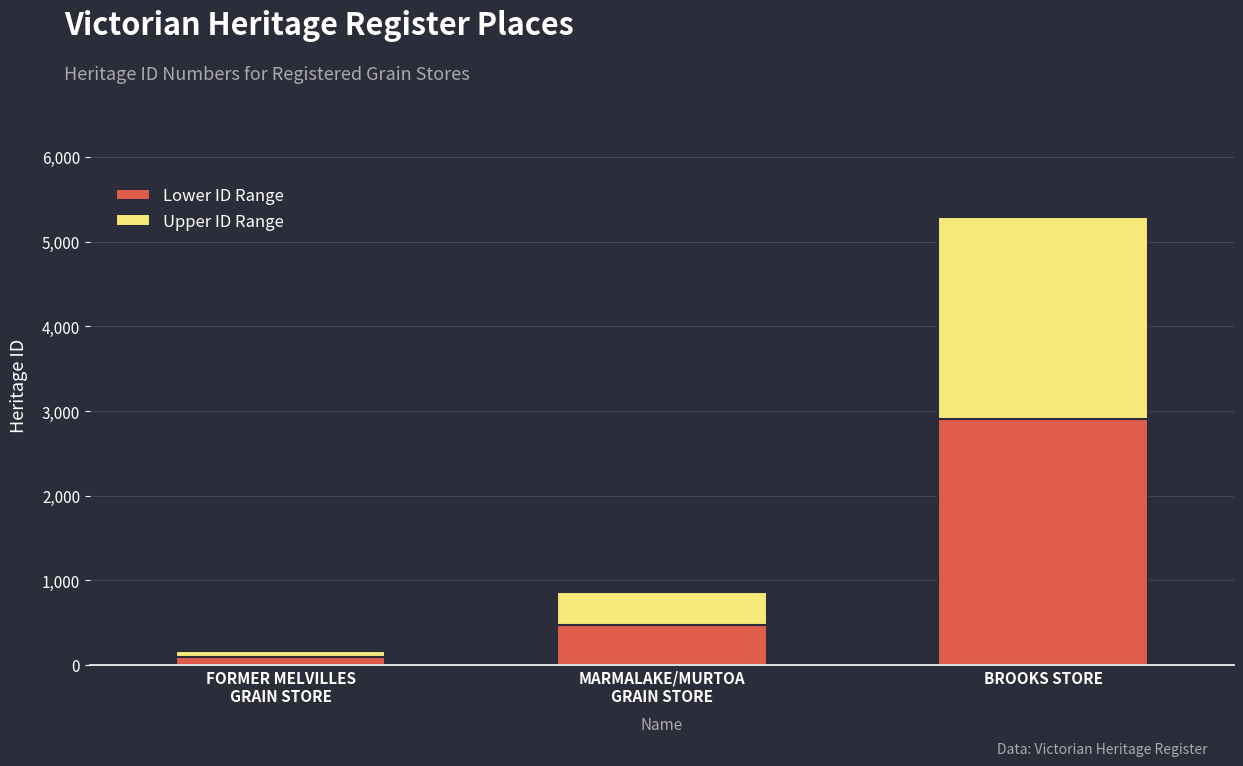

The Lower ID Range series shows 1573.5 at BROOKS STORE. True or false?

False